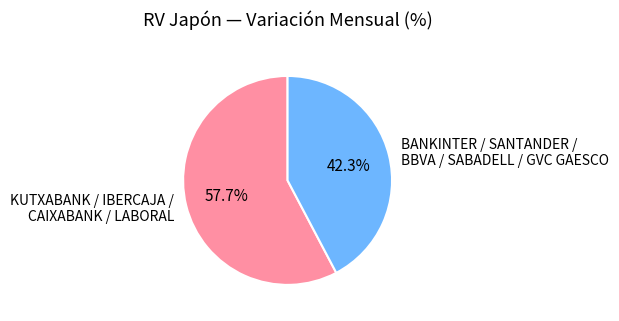

Does any single category account for the majority?

Yes